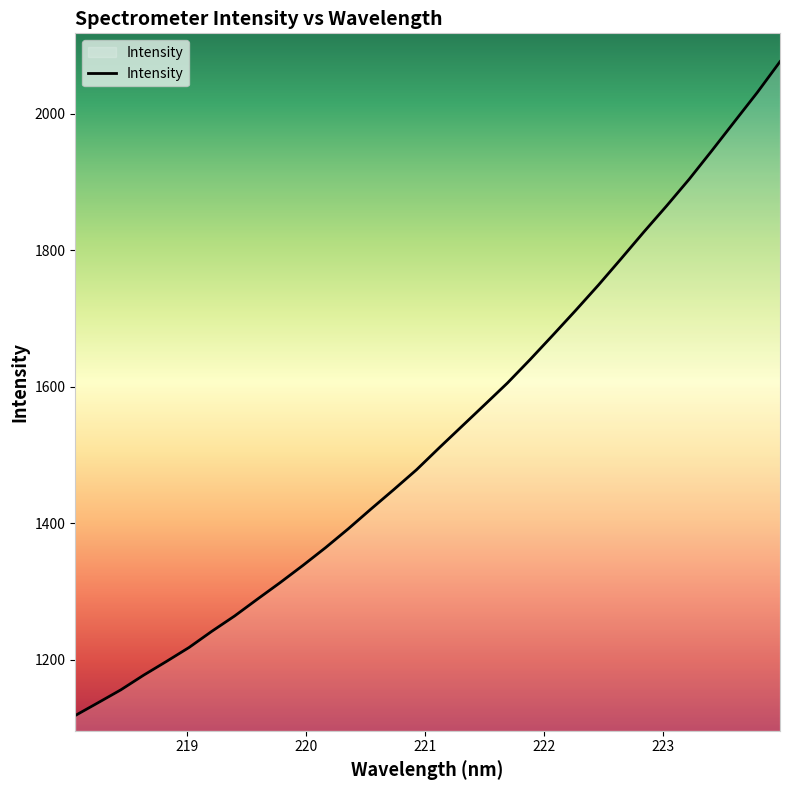

What is the greatest value displayed?

2076.1